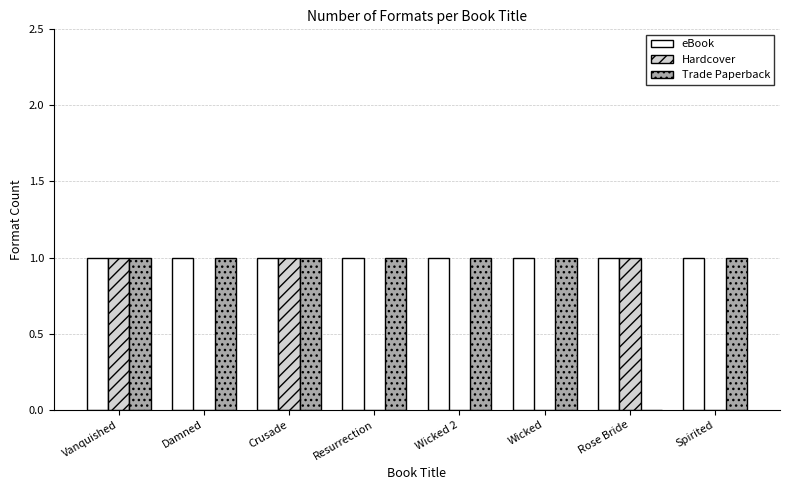

Which series has the largest total across all categories?

eBook